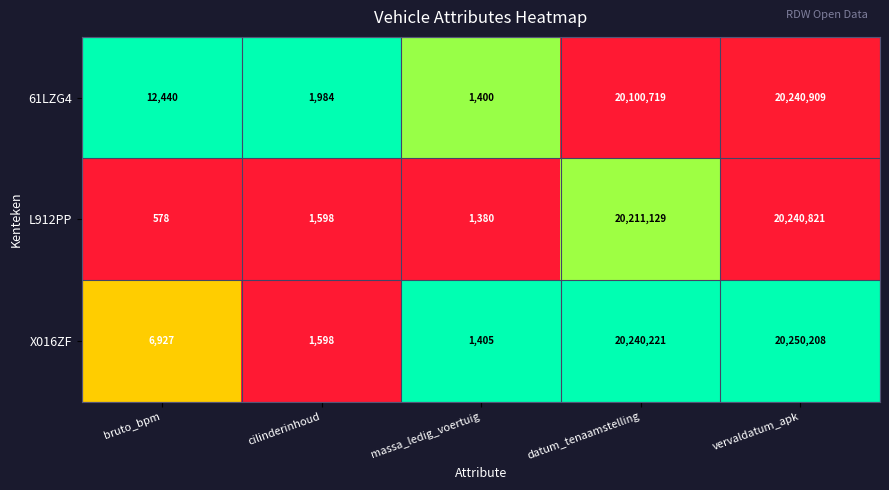

Count the number of data series in this chart.

3